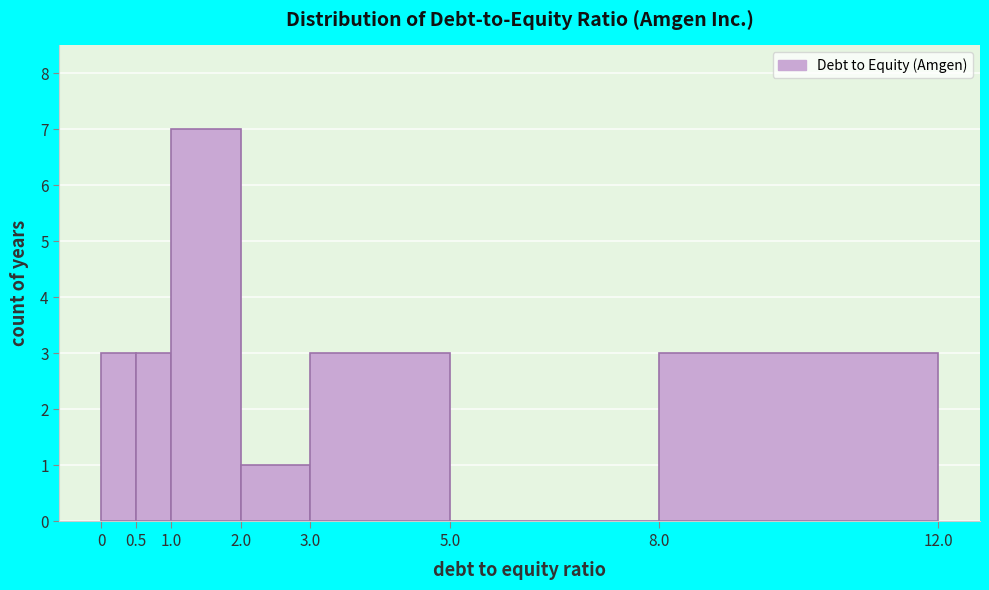

Reading left to right, transcribe this chart: for each bar, give the range it covers on the x-axis and its height. The values are not printed on the chart, so give them approximately, as read against the axis.

0 to 0.5: 3
0.5 to 1.0: 3
1.0 to 2.0: 7
2.0 to 3.0: 1
3.0 to 5.0: 3
5.0 to 8.0: 0
8.0 to 12.0: 3